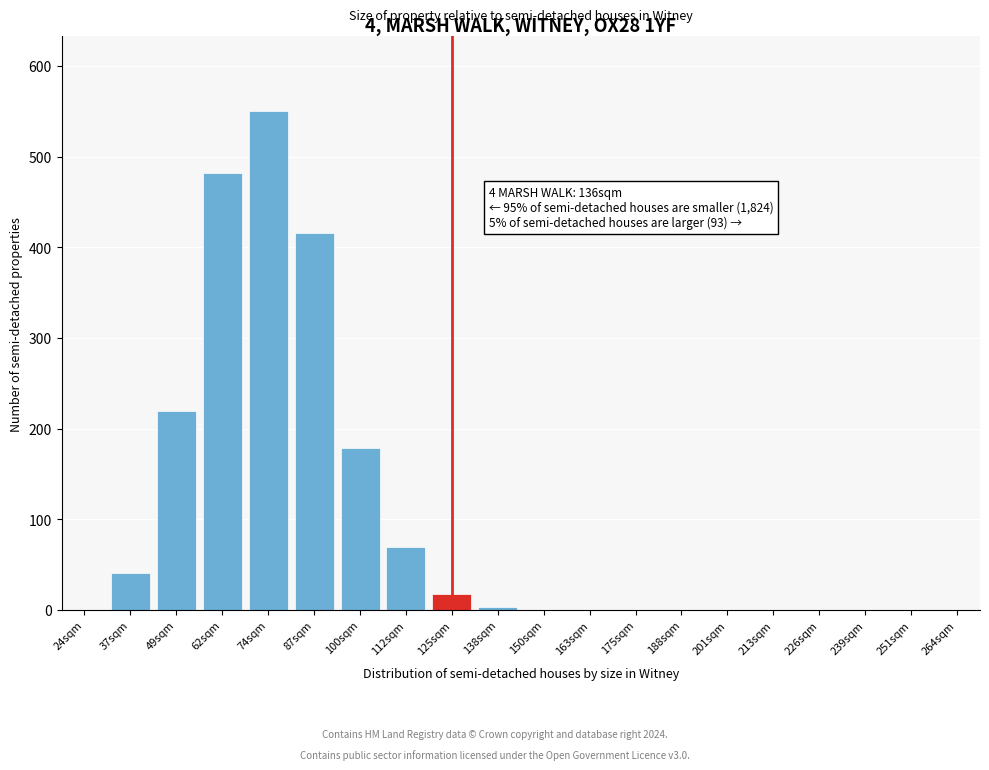

Reading right to left, transcribe all the data shown in this chart.

264sqm=0	251sqm=0	239sqm=0	226sqm=0	213sqm=0	201sqm=0	188sqm=0	175sqm=0	163sqm=0	150sqm=0	138sqm=3	125sqm=18	112sqm=70	100sqm=179	87sqm=416	74sqm=550	62sqm=482	49sqm=219	37sqm=41	24sqm=0